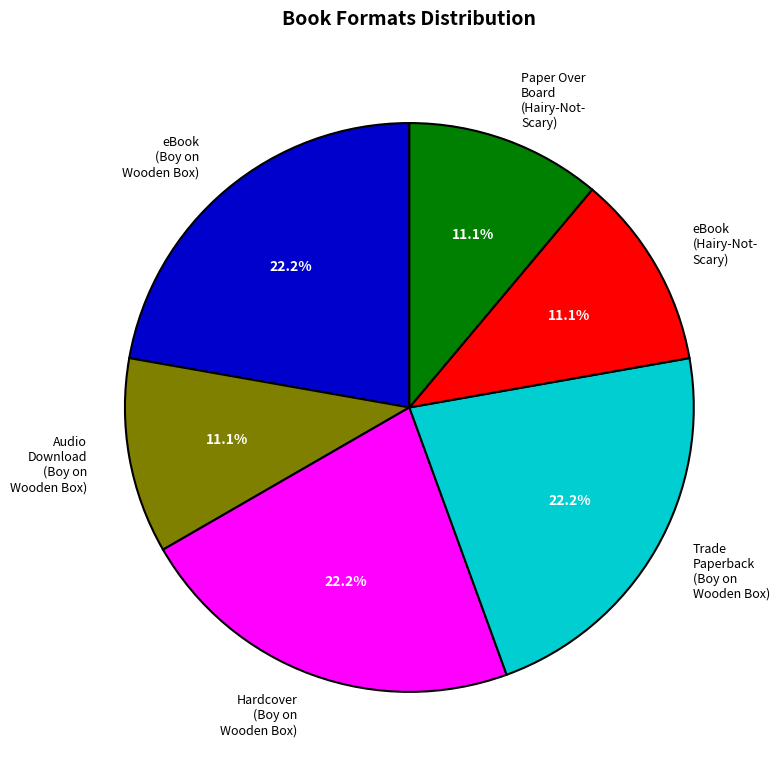

Is Paper Over Board (Hairy-Not- Scary) the majority of the pie?

No